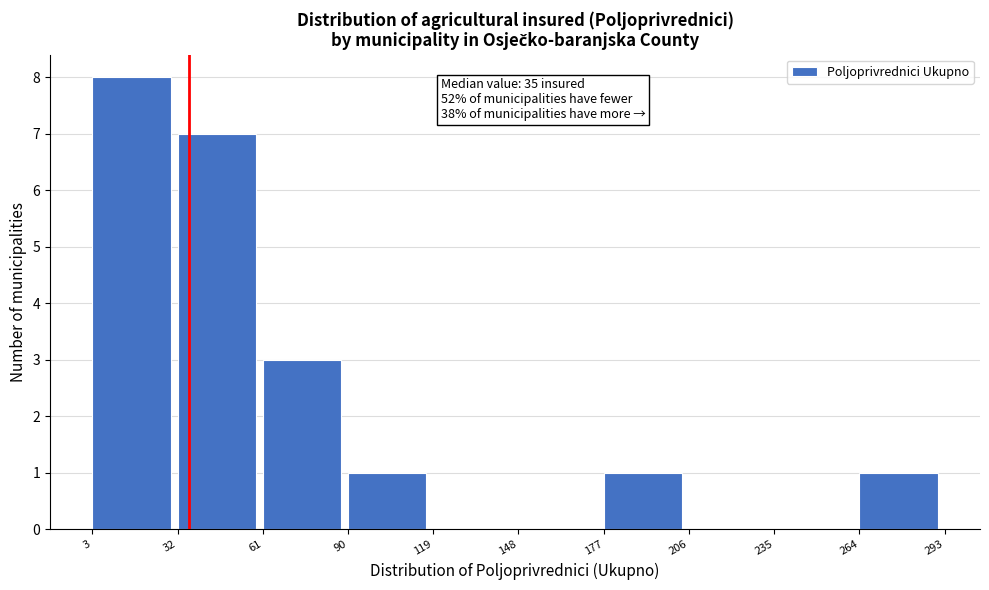

Which range on the x-axis has the tallest bar?

3 to 32